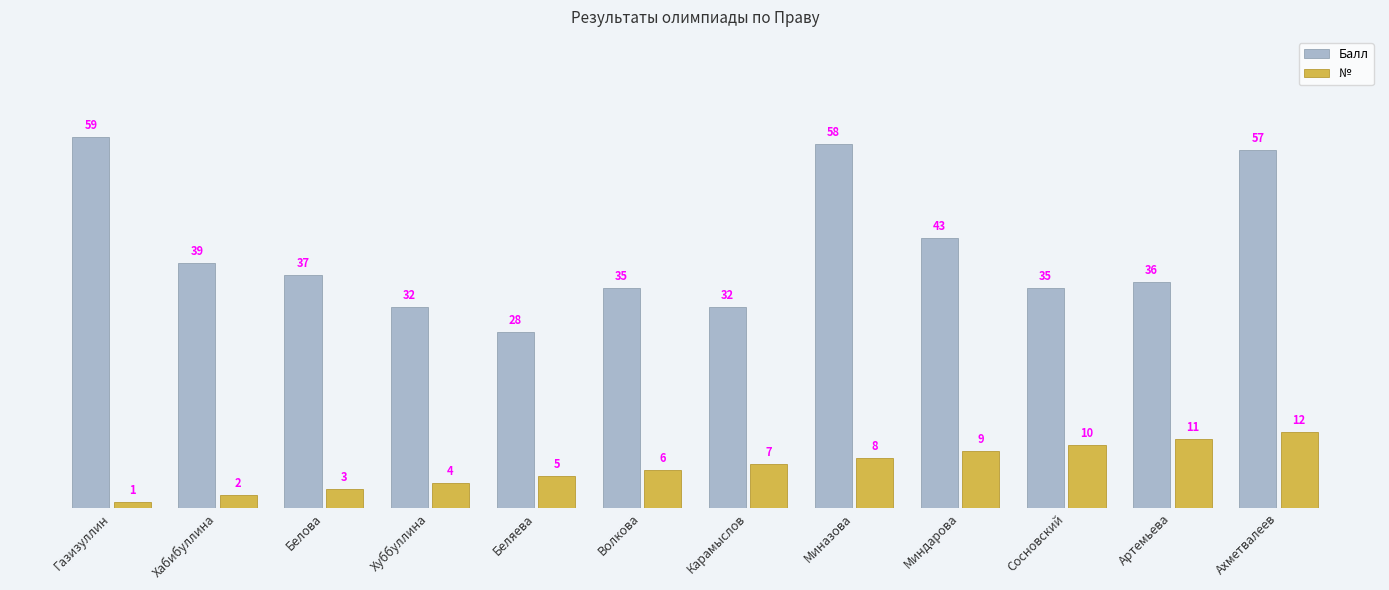

Reading left to right, list all the values displayed in this chart.

Балл: Газизуллин=59	Хабибуллина=39	Белова=37	Хуббуллина=32	Беляева=28	Волкова=35	Карамыслов=32	Миназова=58	Миндарова=43	Сосновский=35	Артемьева=36	Ахметвалеев=57
№: Газизуллин=1	Хабибуллина=2	Белова=3	Хуббуллина=4	Беляева=5	Волкова=6	Карамыслов=7	Миназова=8	Миндарова=9	Сосновский=10	Артемьева=11	Ахметвалеев=12